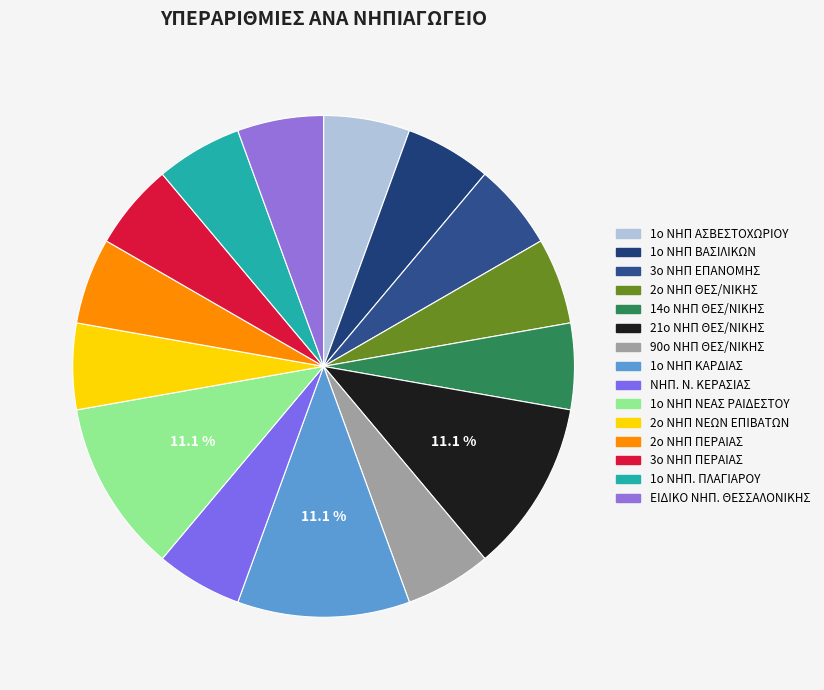

What percentage is NOT represented by 1ο ΝΗΠ. ΠΛΑΓΙΑΡΟΥ?

94.4%